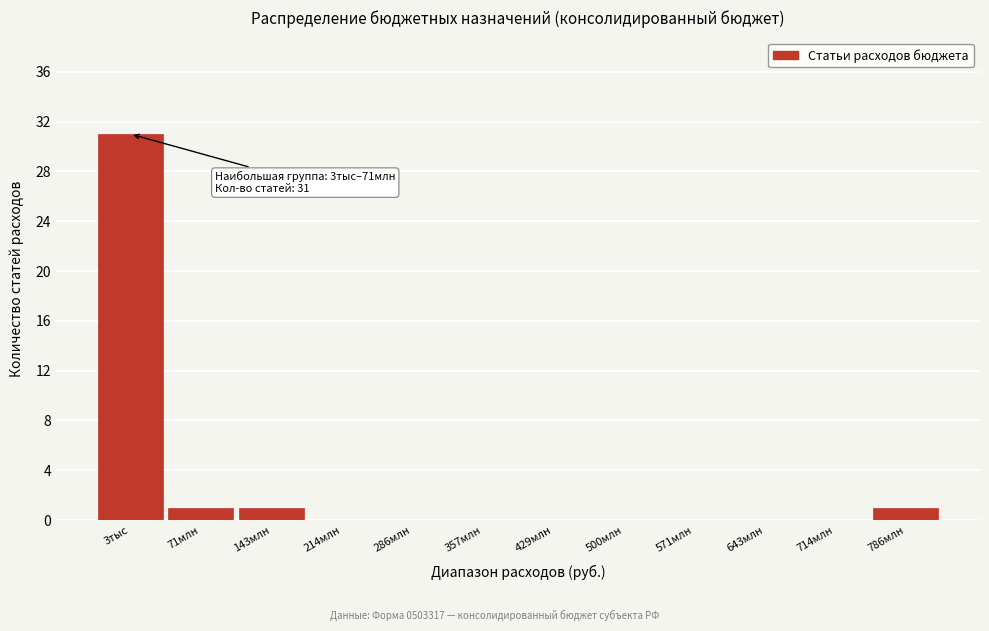

Reading right to left, list all the values displayed in this chart.

786млн=1	714млн=0	643млн=0	571млн=0	500млн=0	429млн=0	357млн=0	286млн=0	214млн=0	143млн=1	71млн=1	3тыс=31